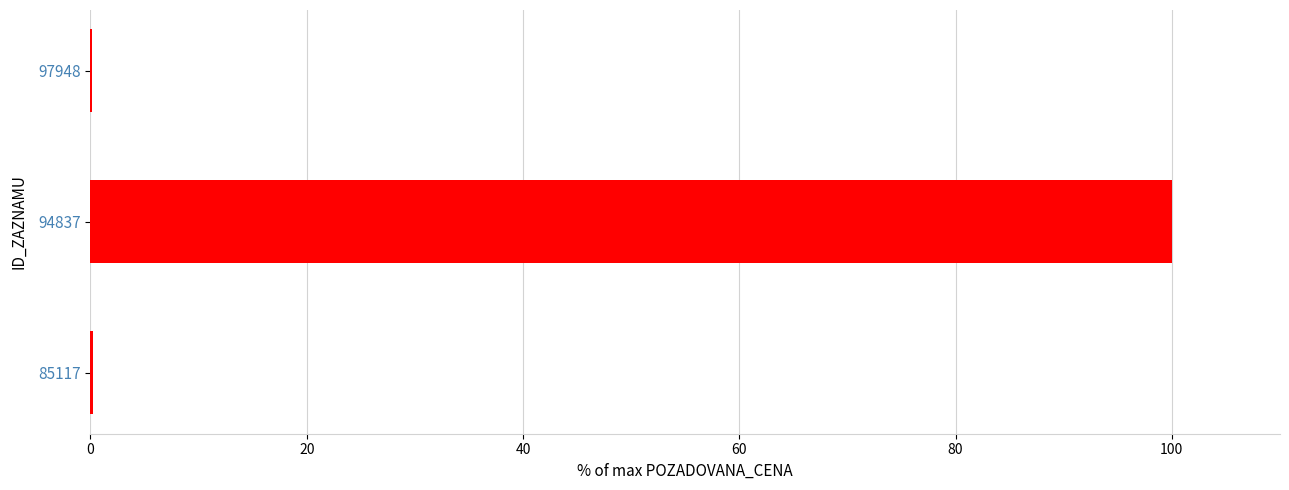

True or false: the data shows 0.2 at 85117.

True